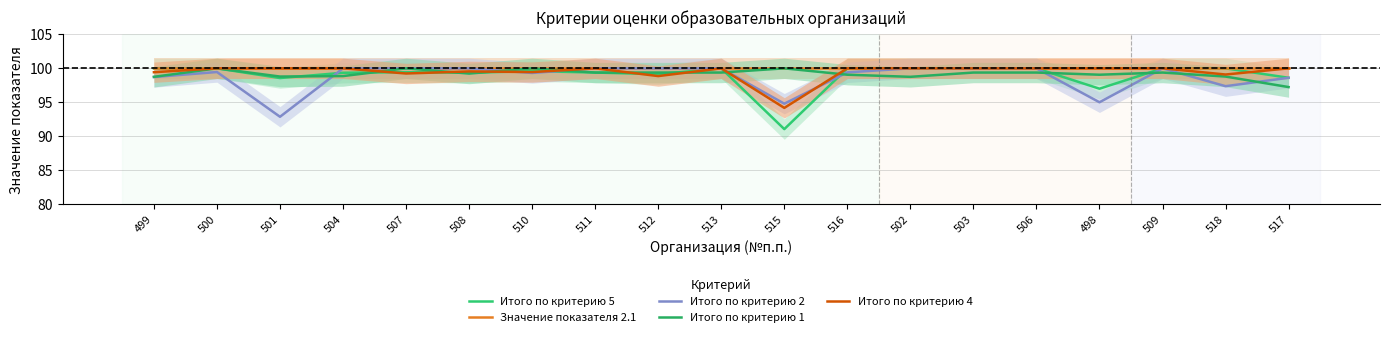

How many lines are shown in the chart?

5